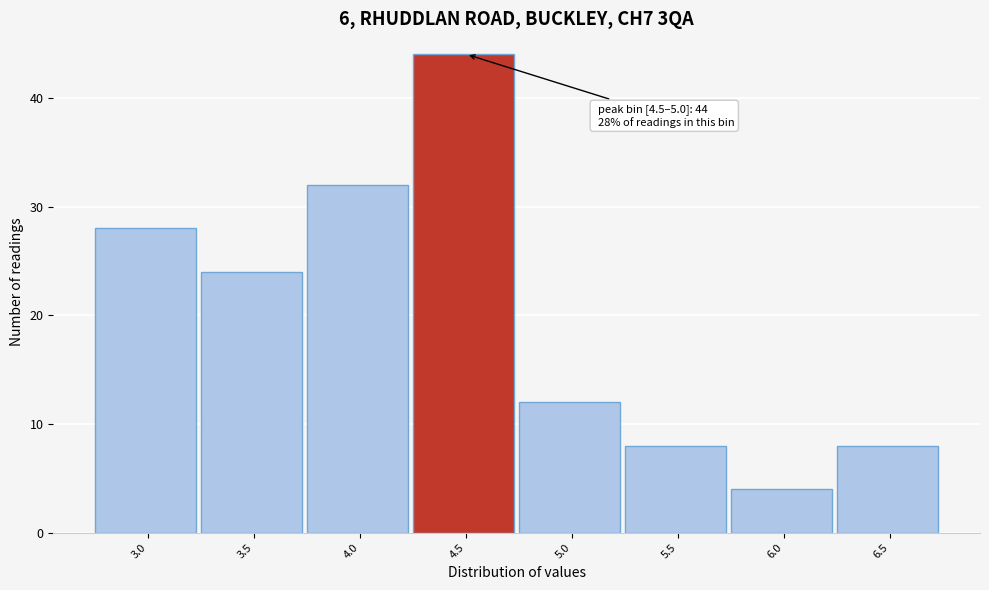

Reading left to right, list all the values displayed in this chart.

28	24	32	44	12	8	4	8